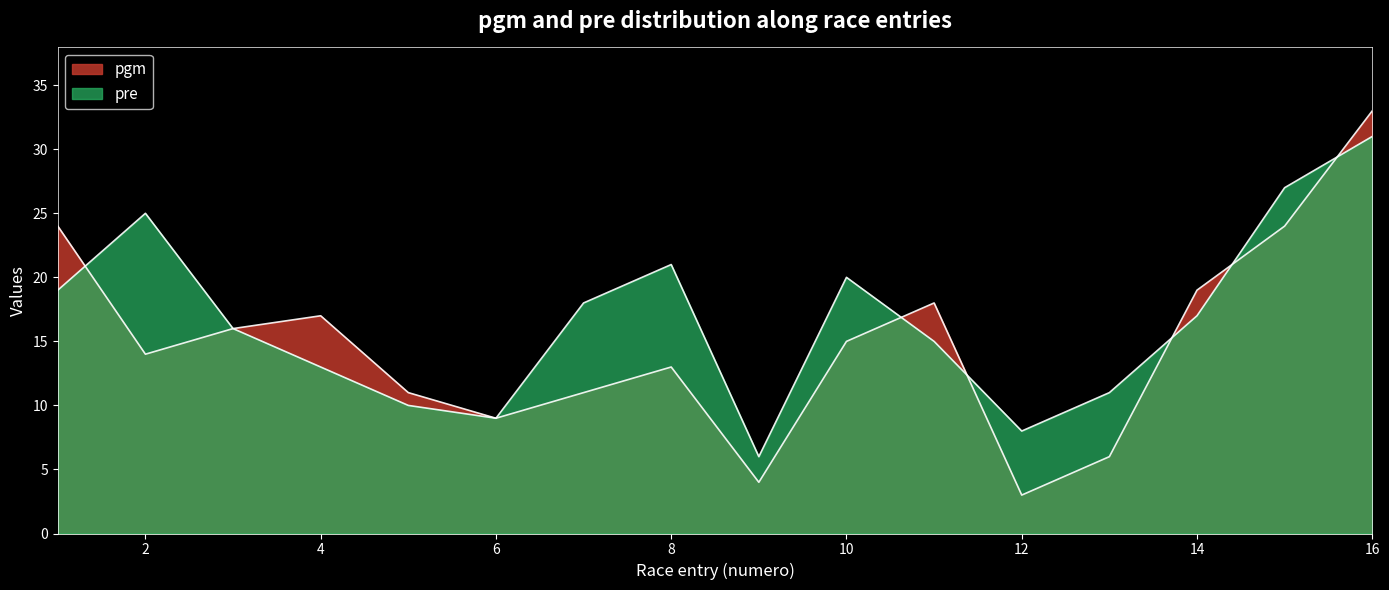

How many intersections are there between pgm and pre?

6